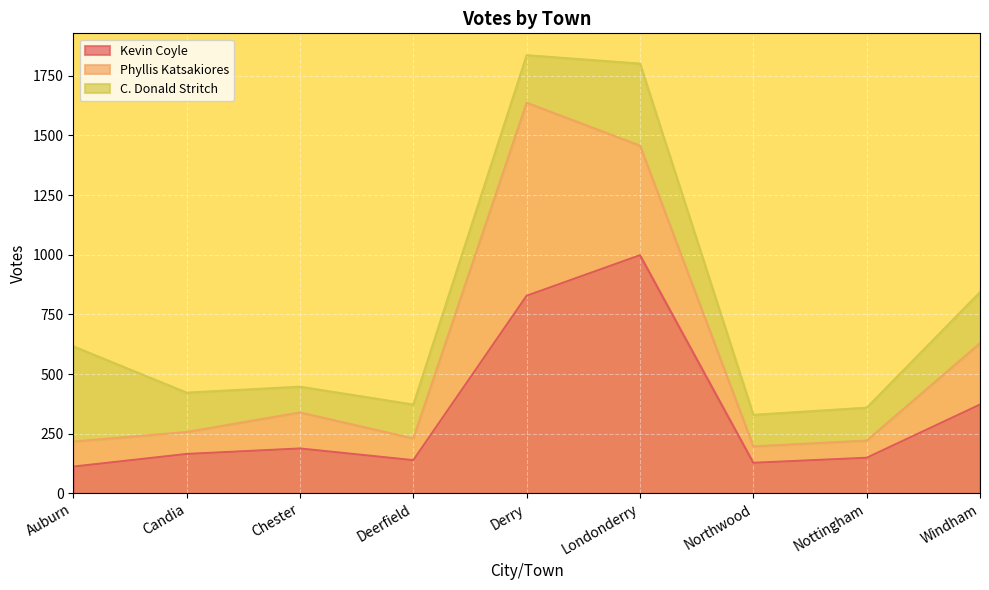

Is the value of Phyllis Katsakiores at Candia greater than the value of Kevin Coyle at Auburn?

No